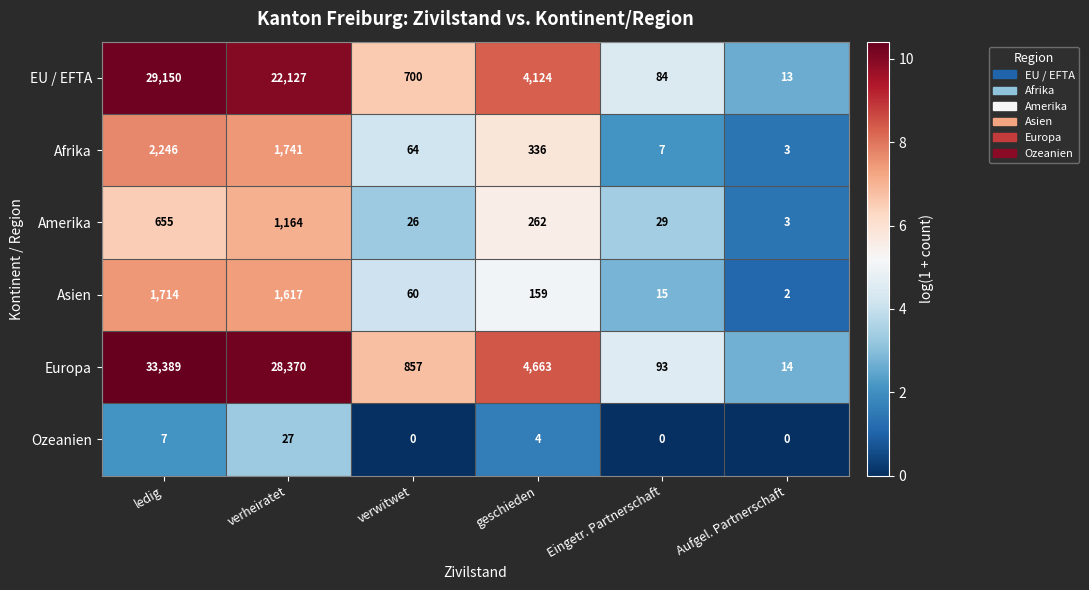

Is it true that Amerika equals 47 at verwitwet?

False